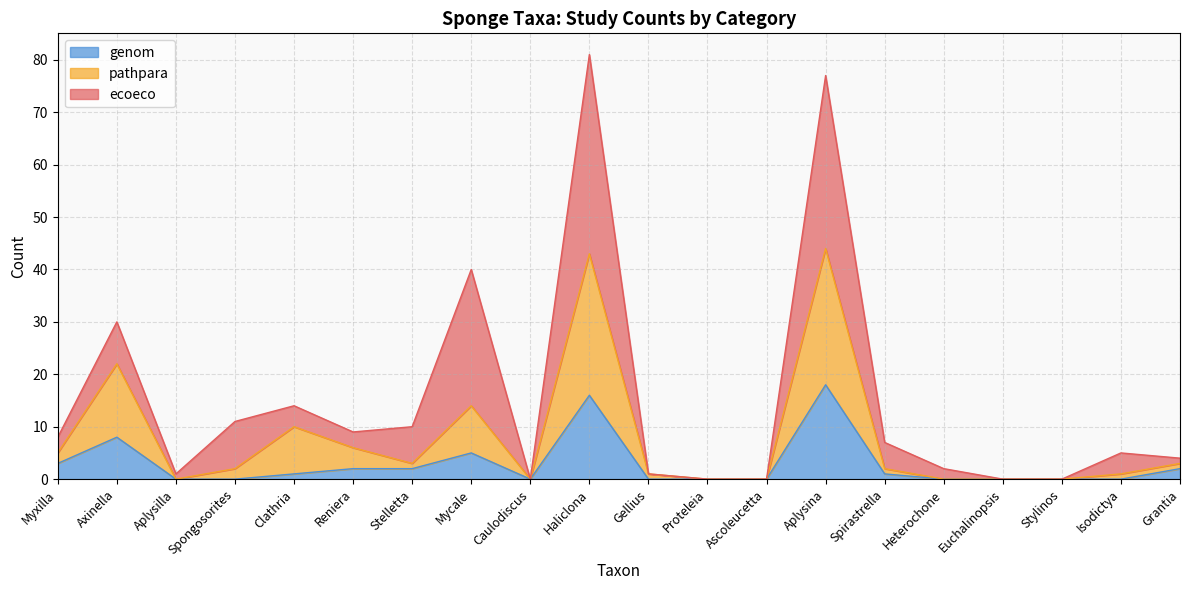

What is the maximum value for genom?

18